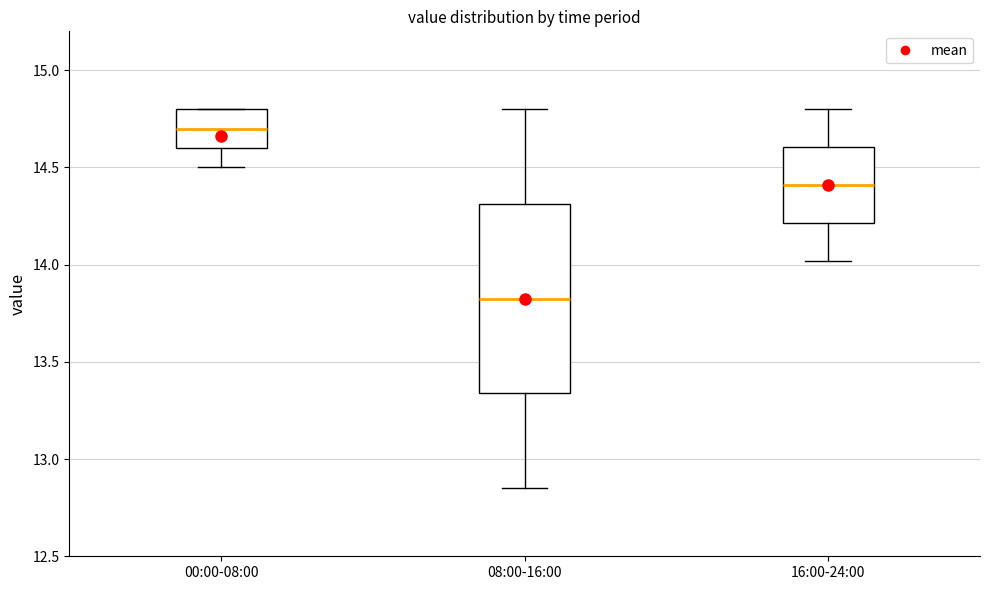

Where does the upper whisker of the box for 08:00-16:00 end on the y-axis? The values are not printed on the chart, so give them approximately, as read against the axis.

14.80